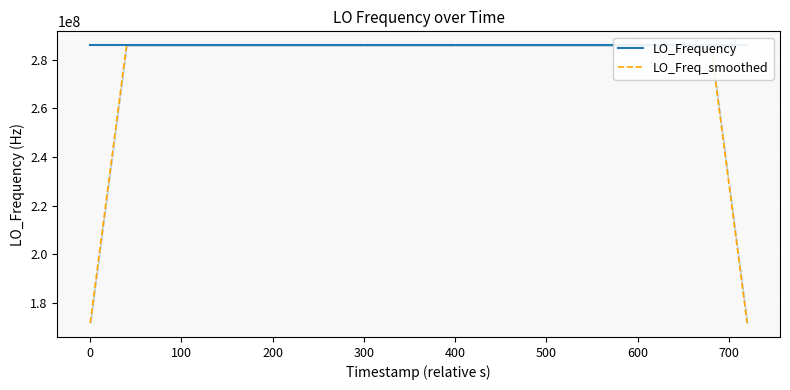

How many distinct data groups are displayed?

2